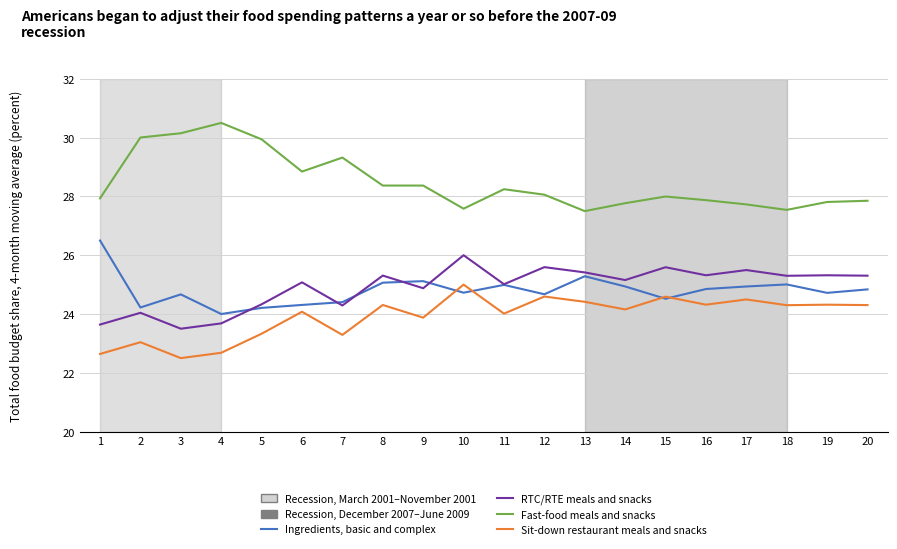

Between 4 and 19, which series saw the biggest shift?

Fast-food meals and snacks